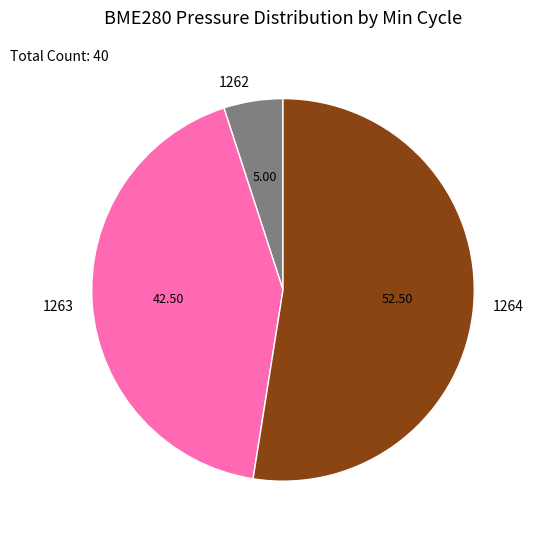

Do 1263 and 1264 together represent more than half of the pie?

Yes